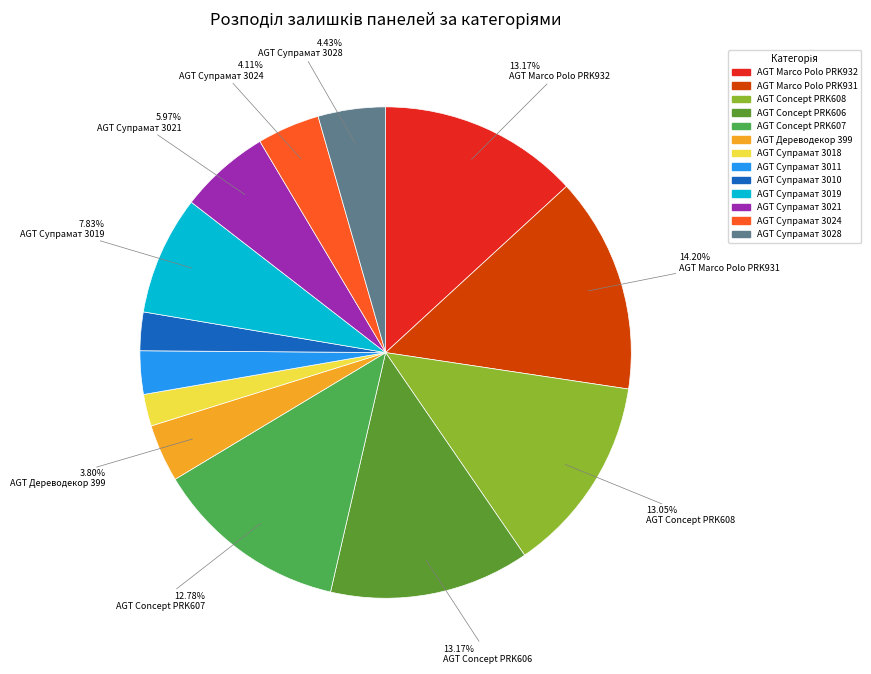

Is the sum of AGT Marco Polo PRK932 and AGT Дереводекор 399 greater than half?

No